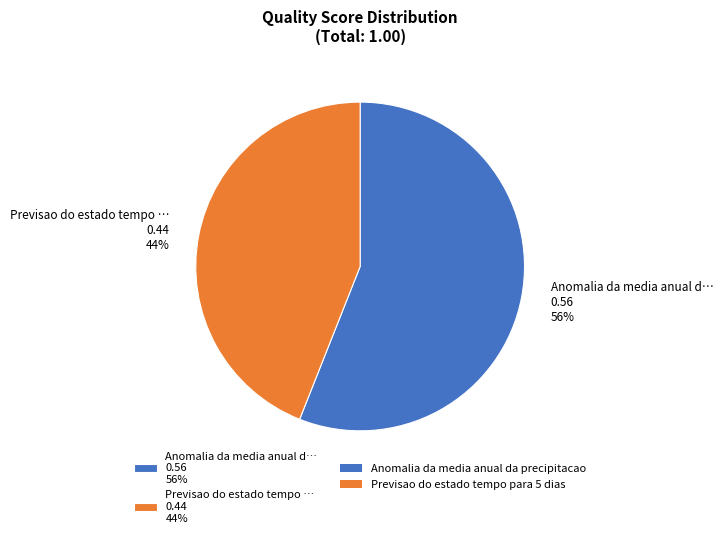

Which has a higher value, Previsao do estado tempo … 0.44 44% or Anomalia da media anual d… 0.56 56%?

Anomalia da media anual d… 0.56 56%